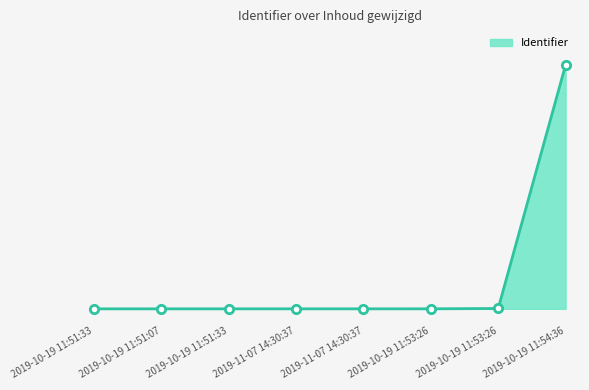

Does the chart have visible grid lines?

No